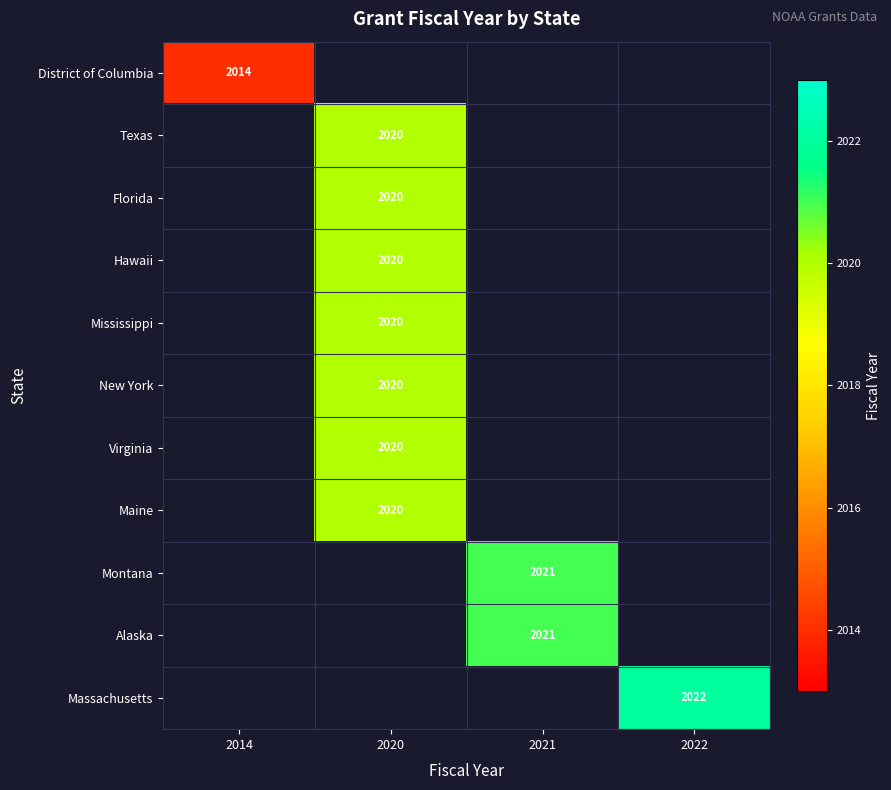

At how many categories does at least one series exceed 2016?

3